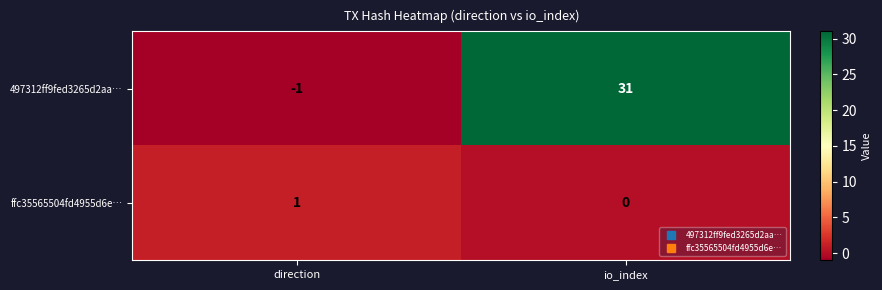

What is the sum of the 497312ff9fed3265d2aa… values at direction and io_index?

30